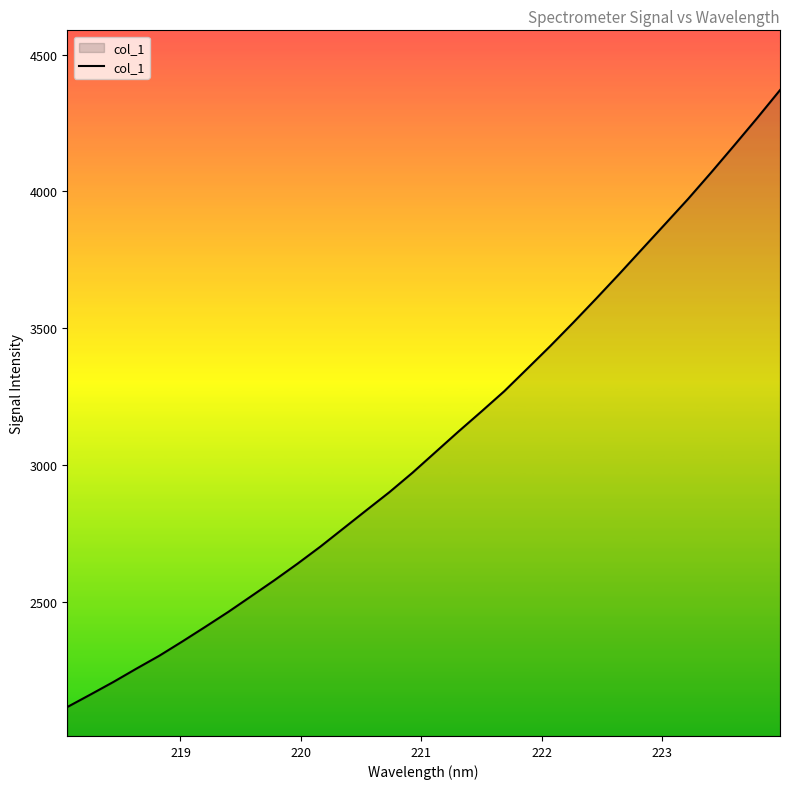

Count the number of data series in this chart.

1